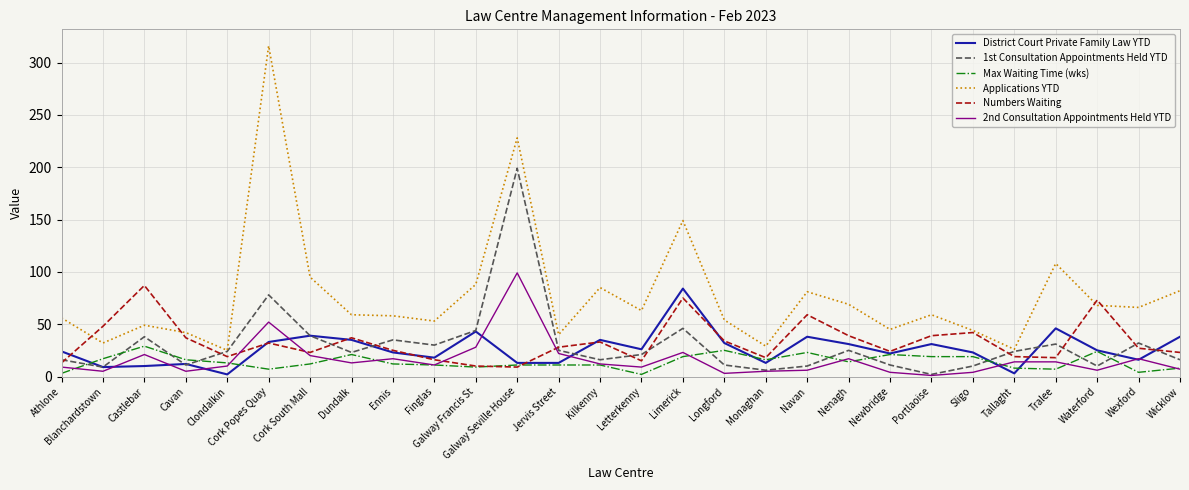

Between Clondalkin and Tralee, which series saw the biggest shift?

Applications YTD